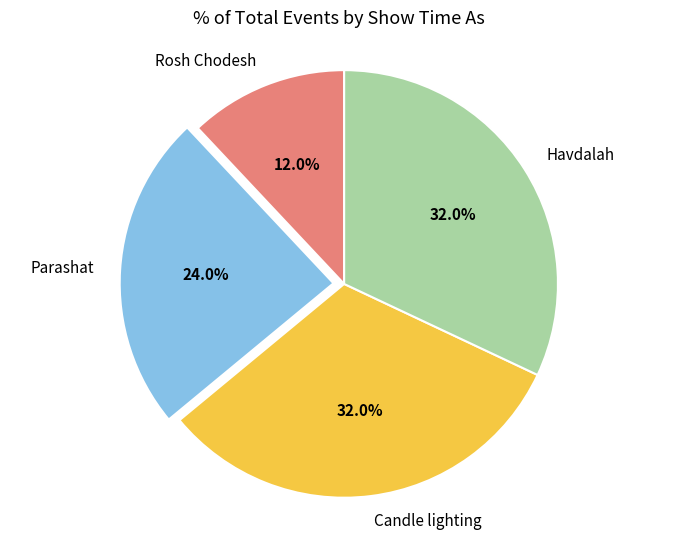

What is the smallest slice in the pie chart?

Rosh Chodesh